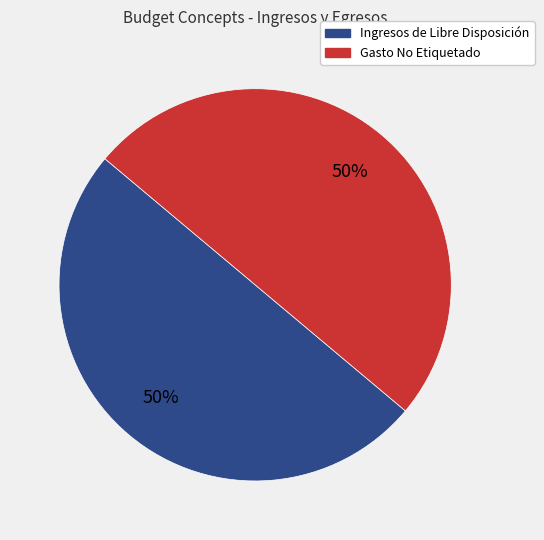

Combined, do Gasto No Etiquetado and Ingresos de Libre Disposición account for over 50%?

Yes